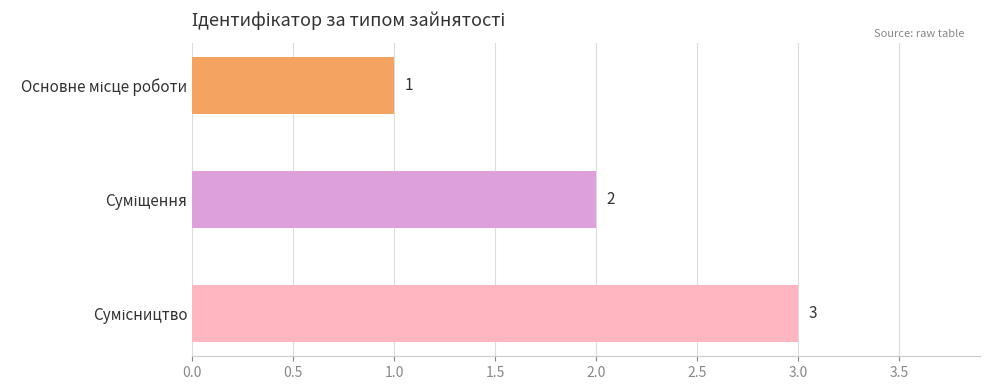

How many data points are less than 2?

1